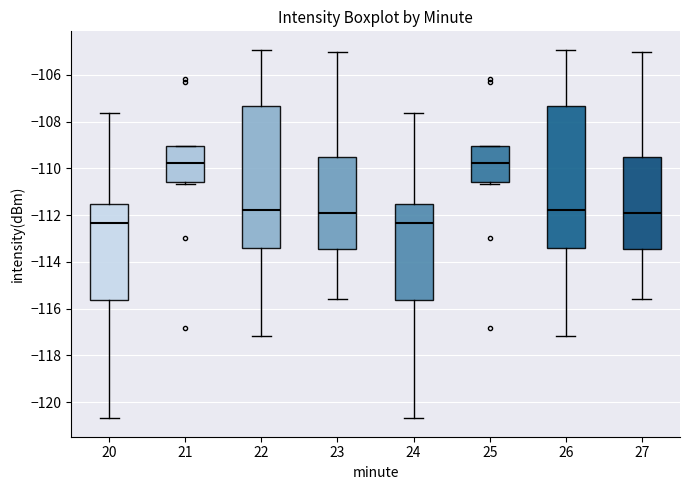

Reading left to right, read every box against the y-axis: the position of its median line, the range the box covers, and the ends of its whiskers. The values are not printed on the chart, so give them approximately, as read against the axis.

20: median -112.4, box -115.6 to -111.6, whiskers -120.6 to -107.6
21: median -109.8, box -110.6 to -109.0, whiskers -110.6 (just below the box's lower edge) to -109.0
22: median -111.8, box -113.4 to -107.4, whiskers -117.2 to -105.0
23: median -112.0, box -113.4 to -109.4, whiskers -115.6 to -105.0
24: median -112.4, box -115.6 to -111.6, whiskers -120.6 to -107.6
25: median -109.8, box -110.6 to -109.0, whiskers -110.6 (just below the box's lower edge) to -109.0
26: median -111.8, box -113.4 to -107.4, whiskers -117.2 to -105.0
27: median -112.0, box -113.4 to -109.4, whiskers -115.6 to -105.0